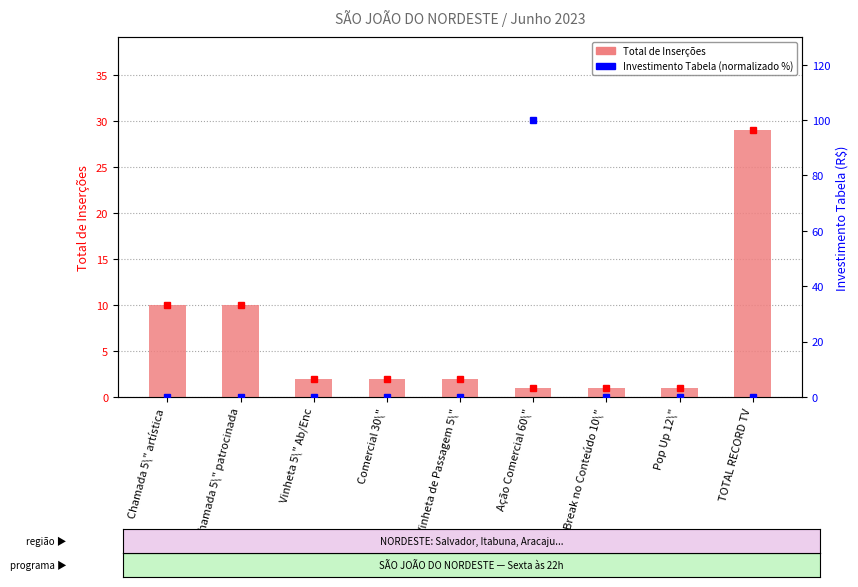

Reading right to left, list all the values displayed in this chart.

Total de Inserções: 29	1	1	1	2	2	2	10	10
Investimento Tabela: 0	0	0	100	0	0	0	0	0